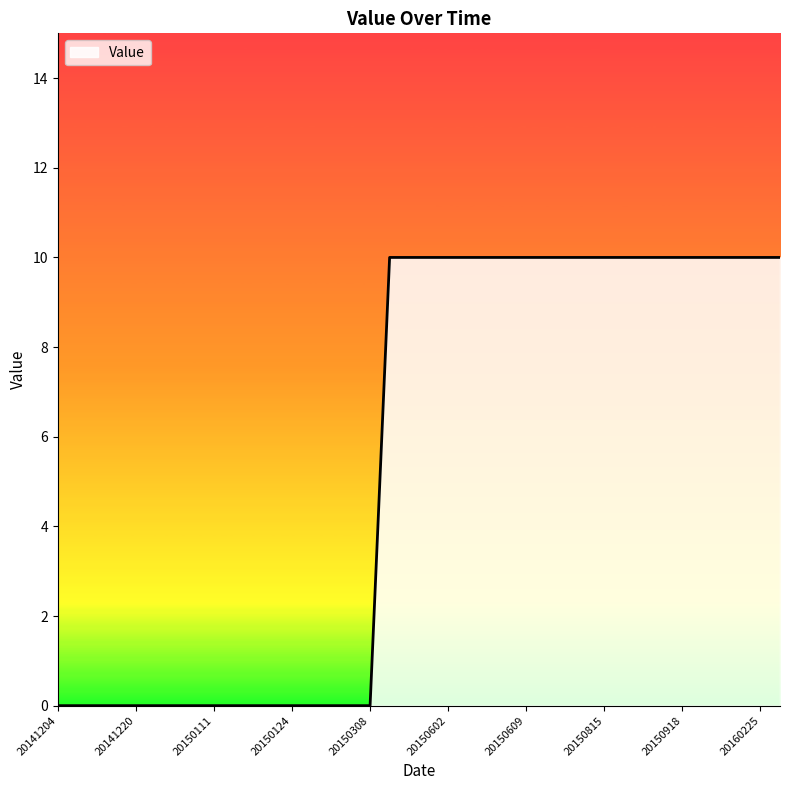

What is the difference between the maximum and minimum values?

10